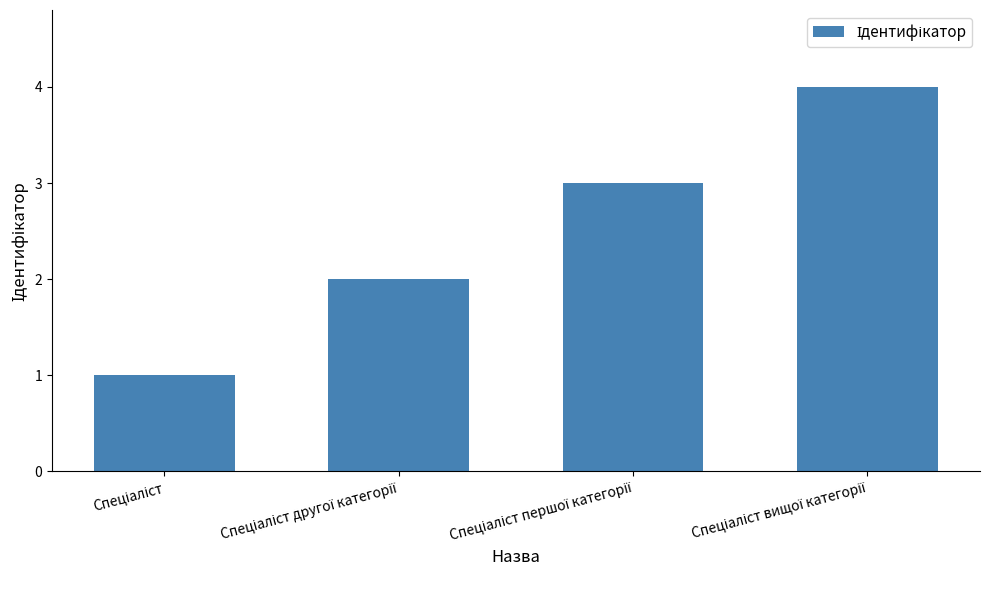

What is the maximum value shown in the chart?

4